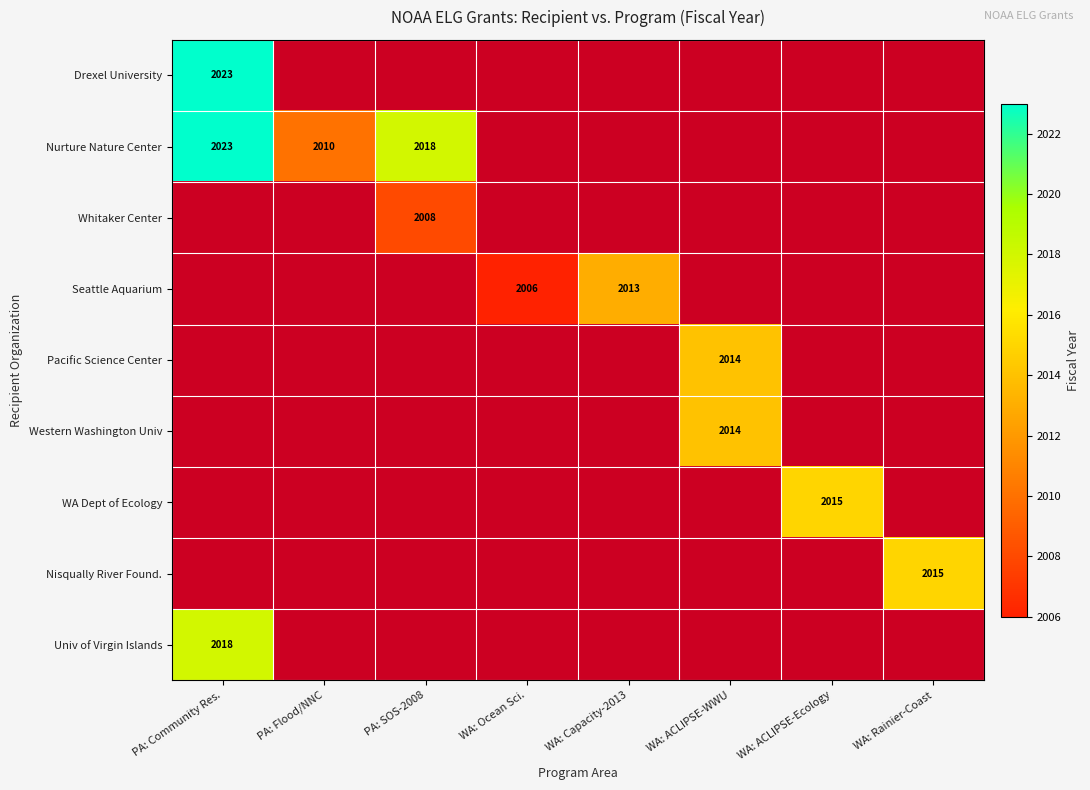

True or false: Seattle Aquarium has a value of 2006 at WA: Ocean Sci..

True